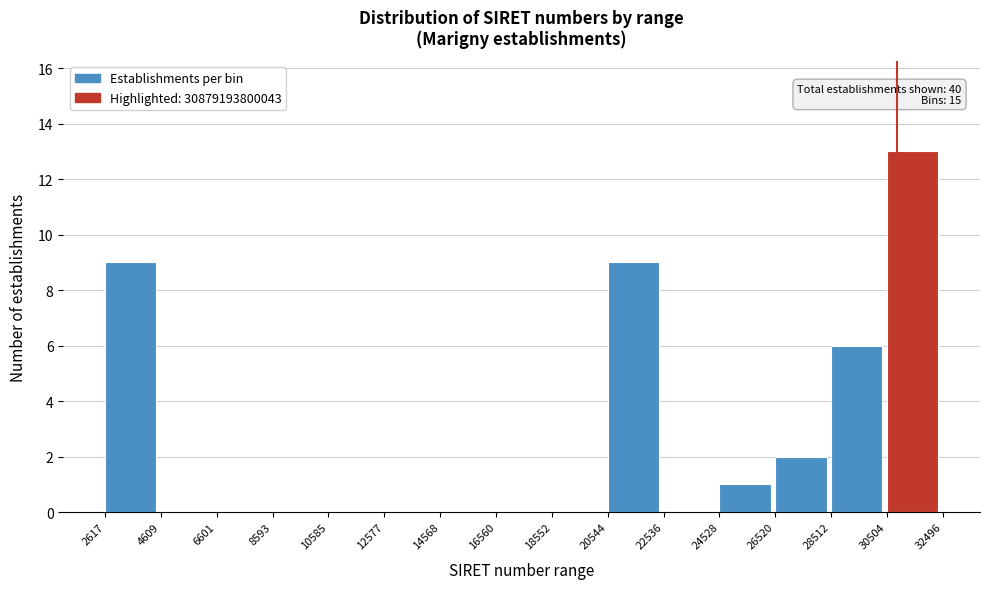

Reading left to right, extract all data points from this chart.

2617=9	4609=0	6601=0	8593=0	10585=0	12577=0	14568=0	16560=0	18552=0	20544=9	22536=0	24528=1	26520=2	28512=6	30504=13